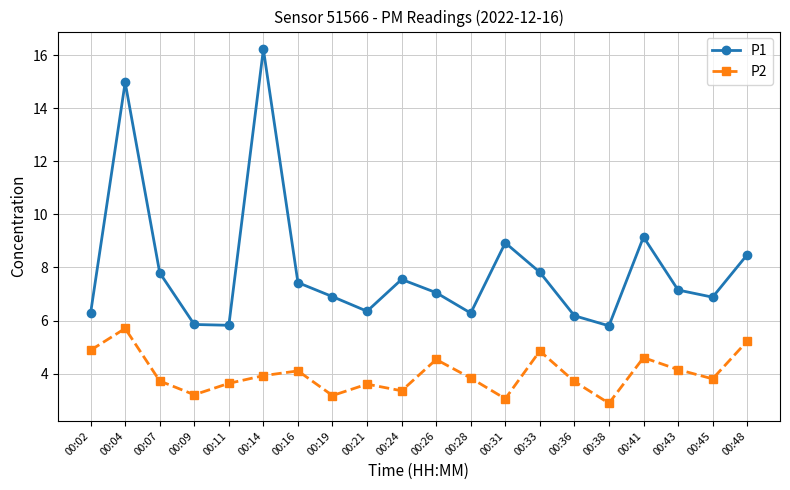

How many distinct data groups are displayed?

2